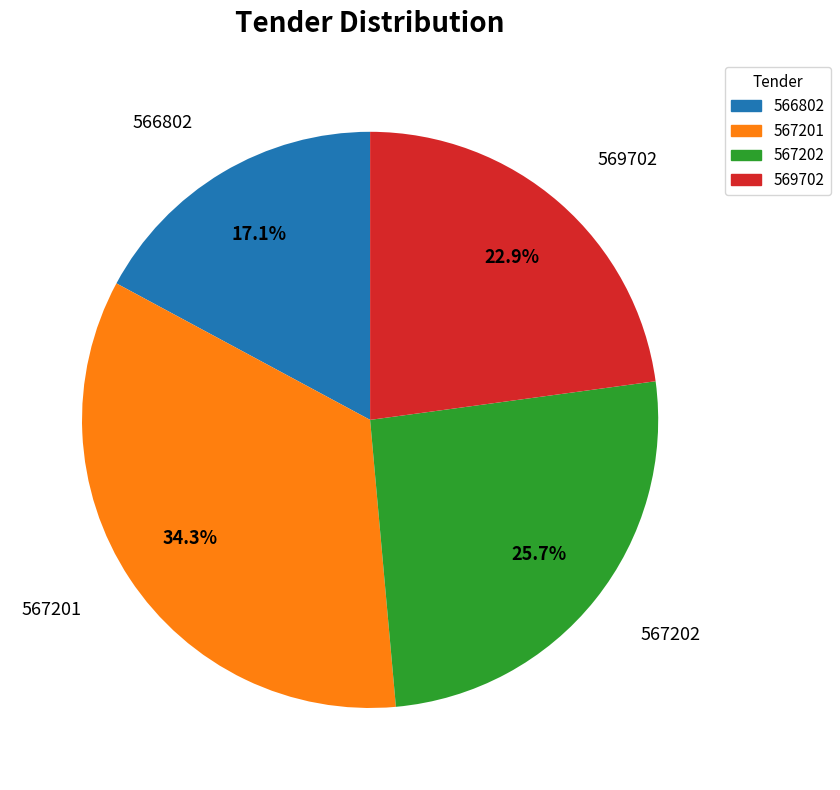

Does 566802 account for over 50% of the chart?

No